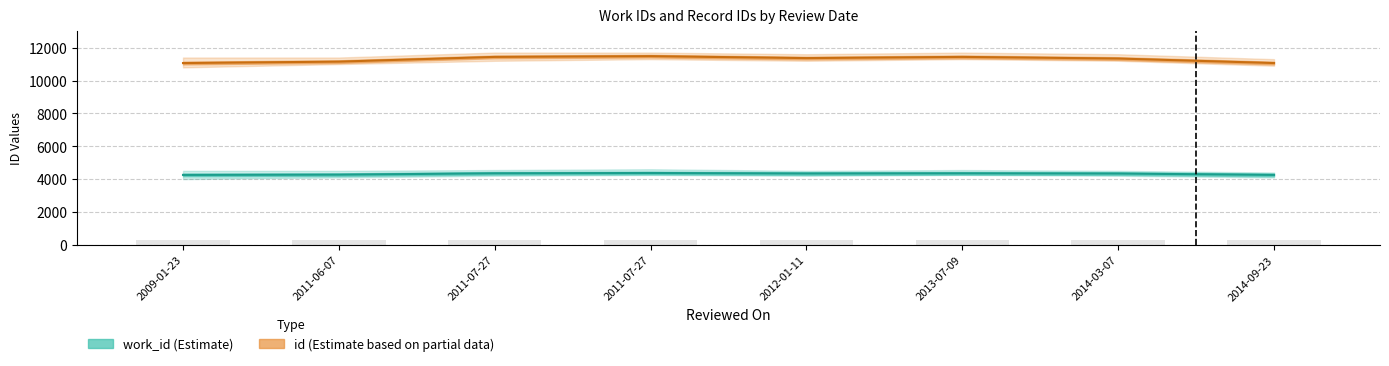

Which series has the largest range (max minus min)?

id